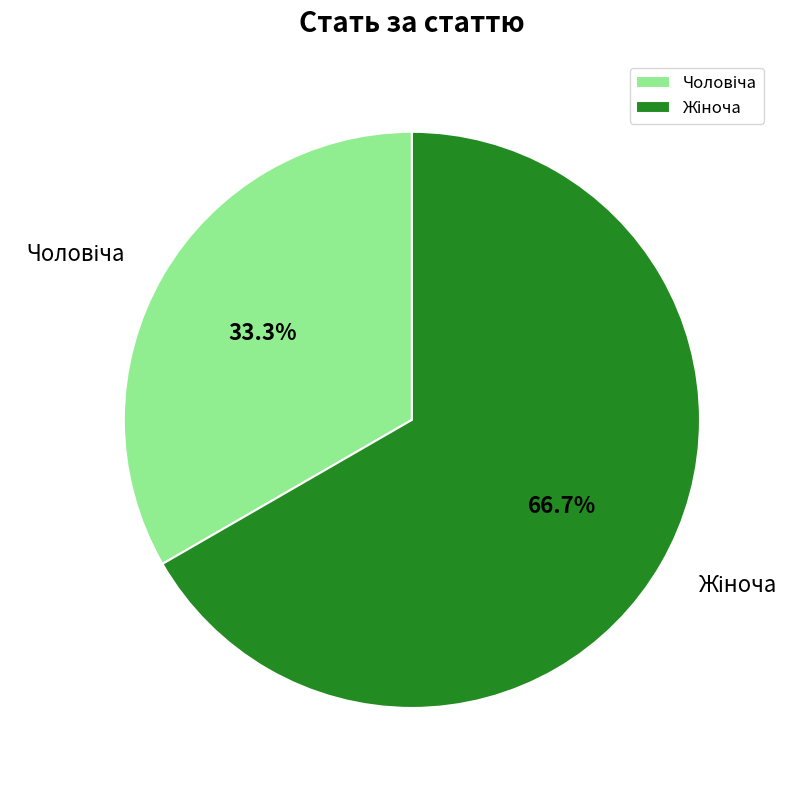

Is there any slice that represents more than half of the pie?

Yes